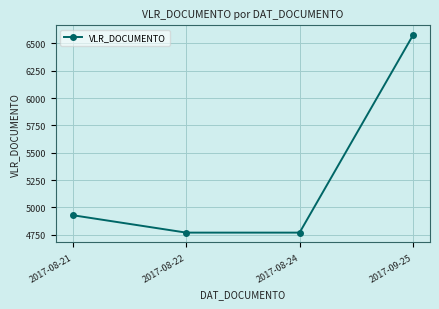

Does the chart have visible grid lines?

Yes